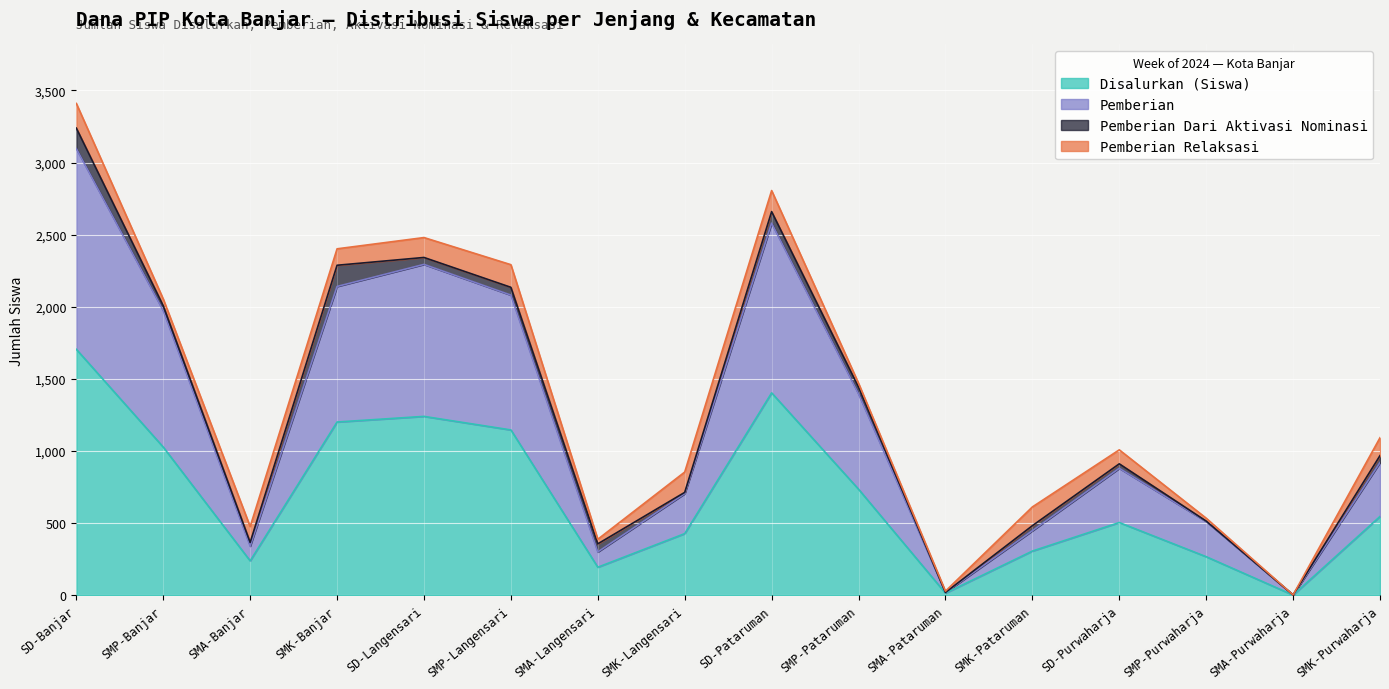

At how many categories does at least one series exceed 2226?

3